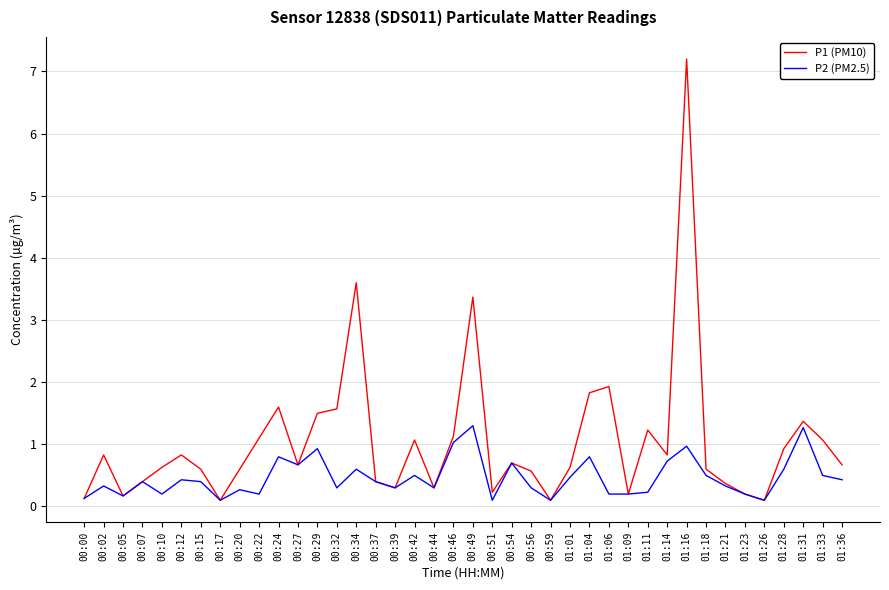

What position from the right is 00:42?

23